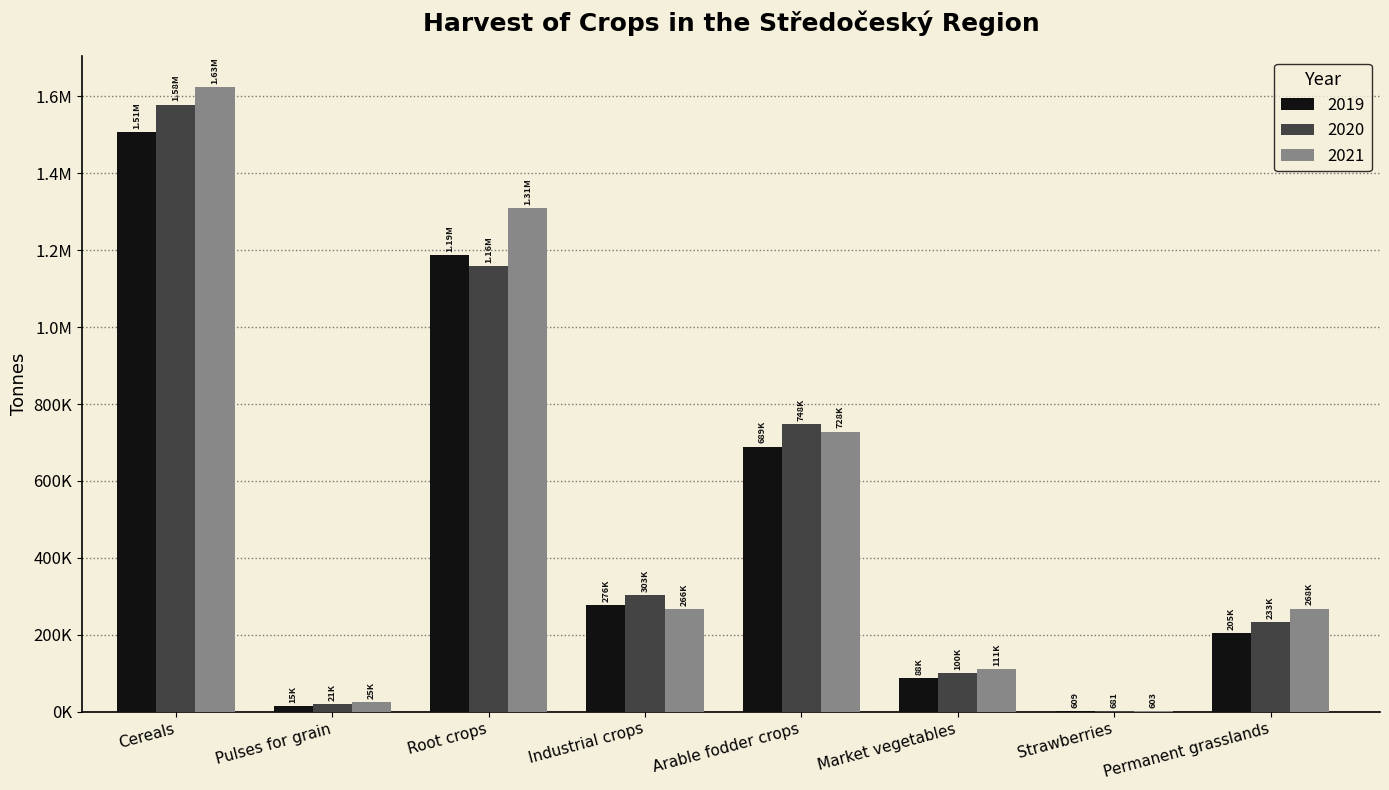

What are all the series names shown in the legend?

2019, 2020, 2021